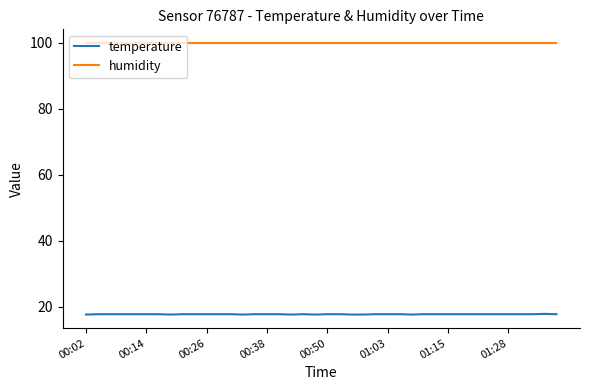

True or false: humidity and temperature cross at least once.

False